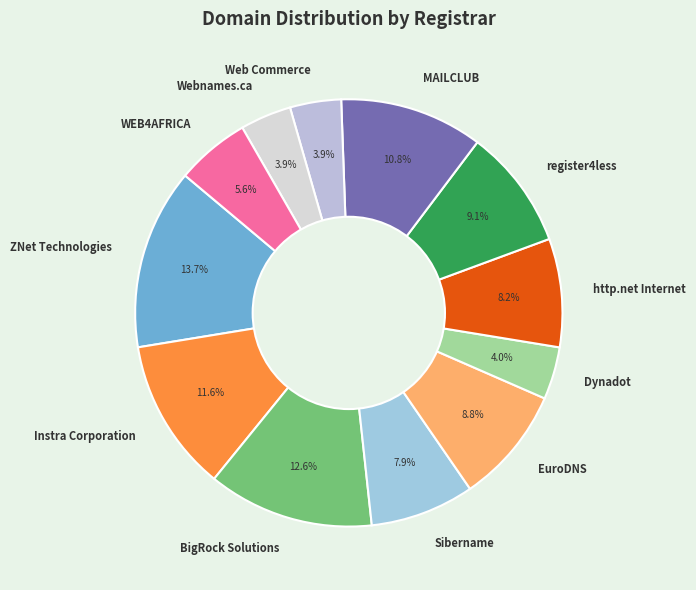

To the nearest percent, what is the difference between the largest and smallest slice percentages?

10%